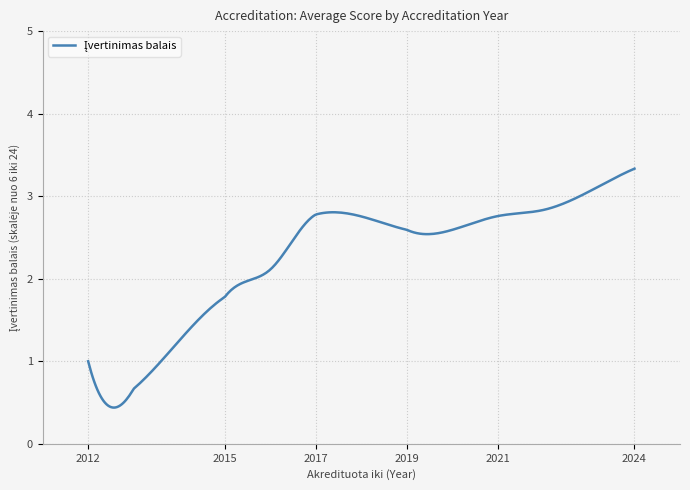

What is the smallest value displayed?

0.4